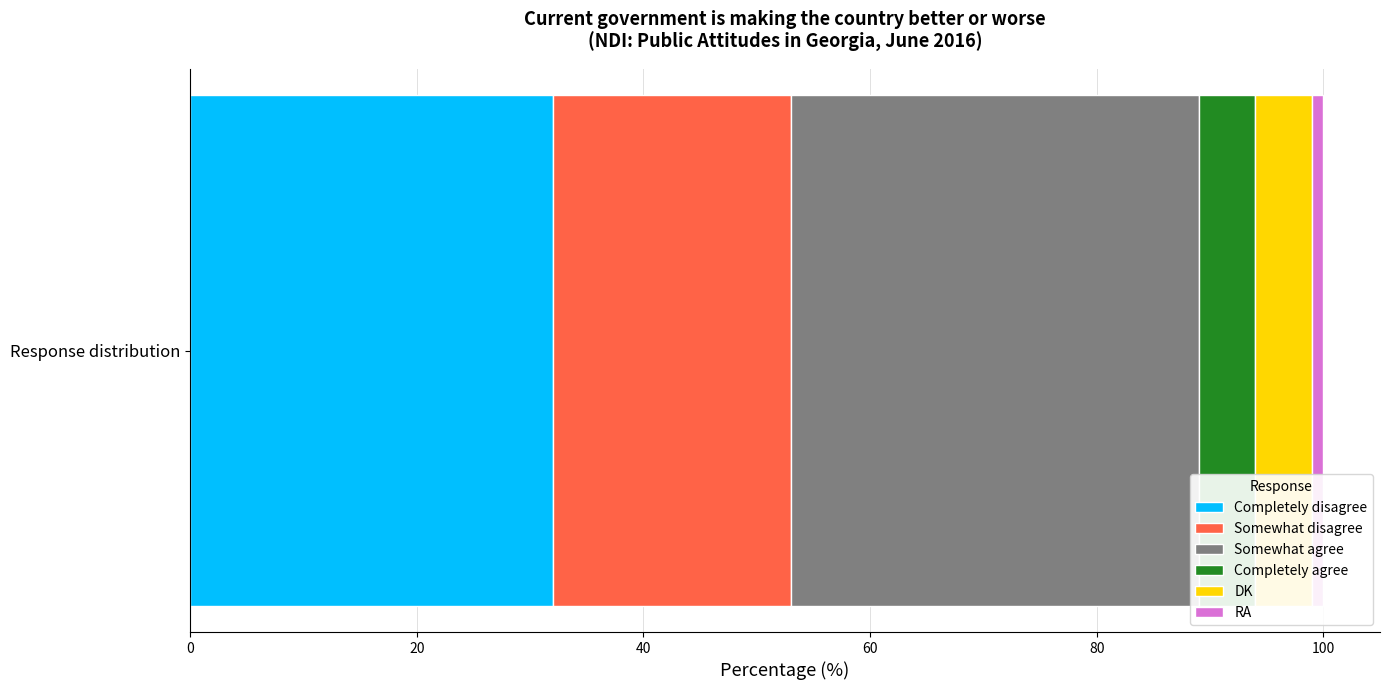

What is the maximum value for Completely disagree?

32